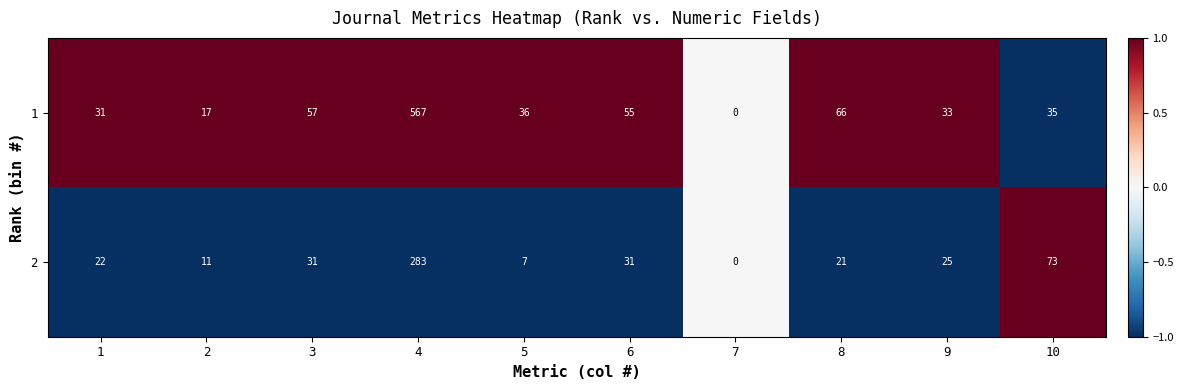

List the series in order of their peak value, highest first.

1, 2